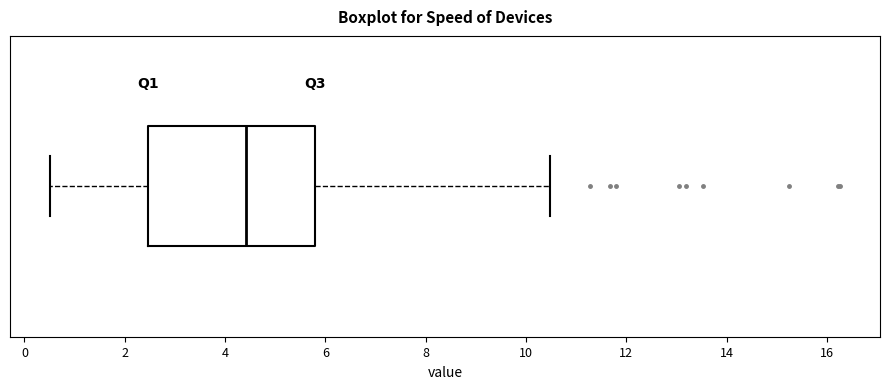

Transcribe this box plot: give where the median line is, the range the box spans, and where the two whiskers end, as read against the x-axis. The values are not printed on the chart, so give them approximately, as read against the axis.

median 4.4, box 2.4 to 5.8, whiskers 0.6 to 10.4